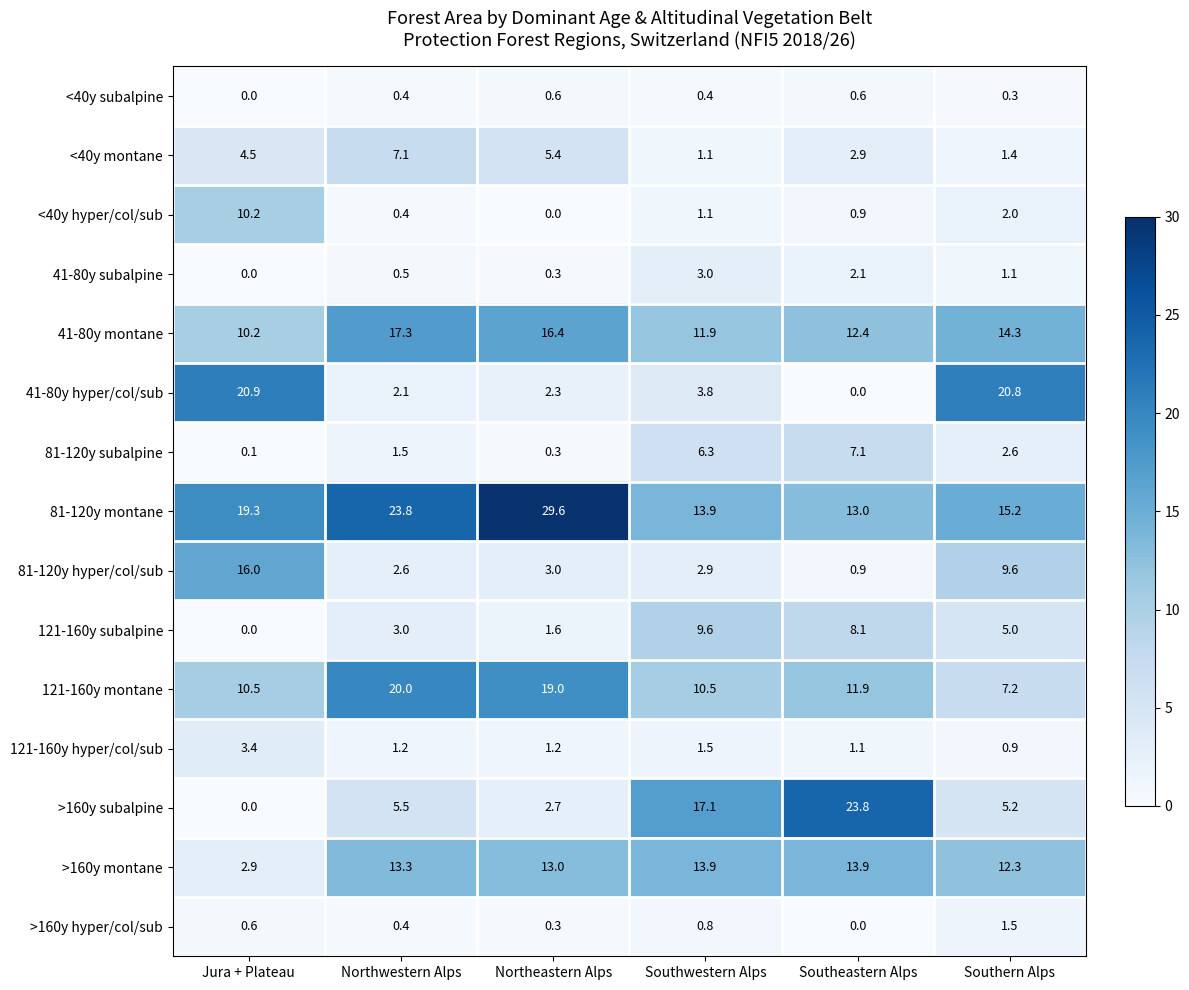

What is the sum of all <40y montane values?

22.4